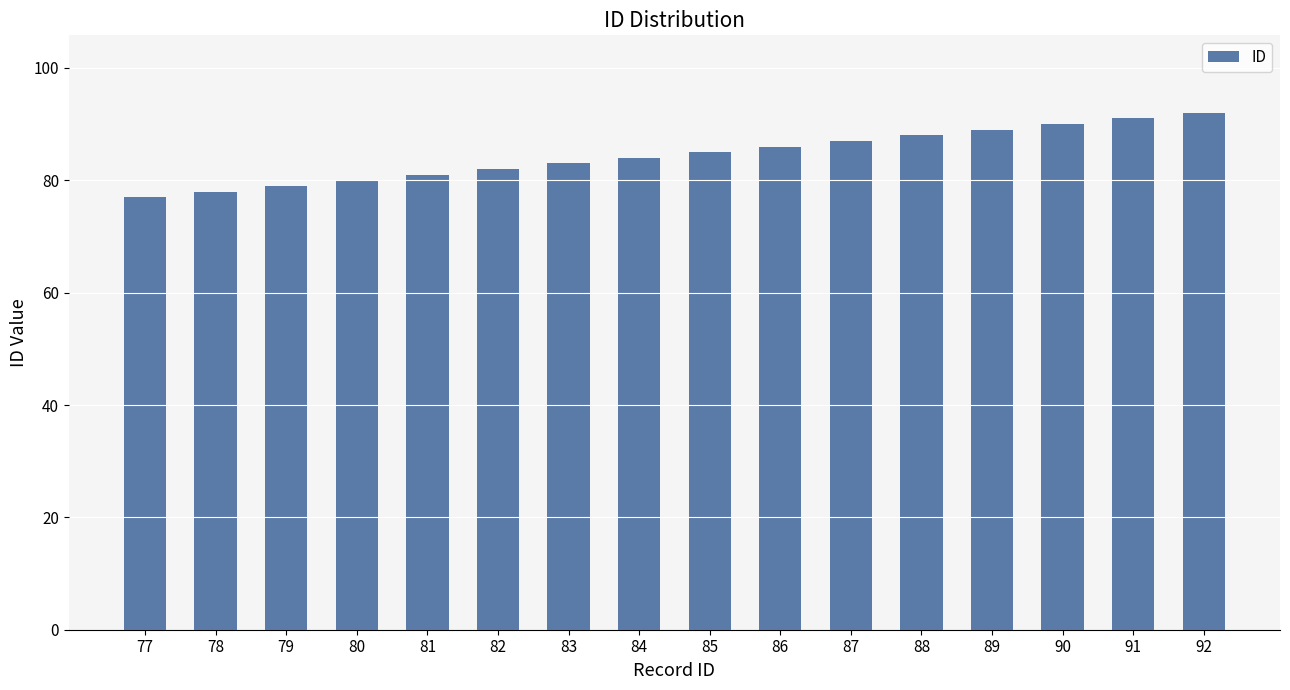

Approximately how many times larger is the value at 90 compared to 80?

1.1